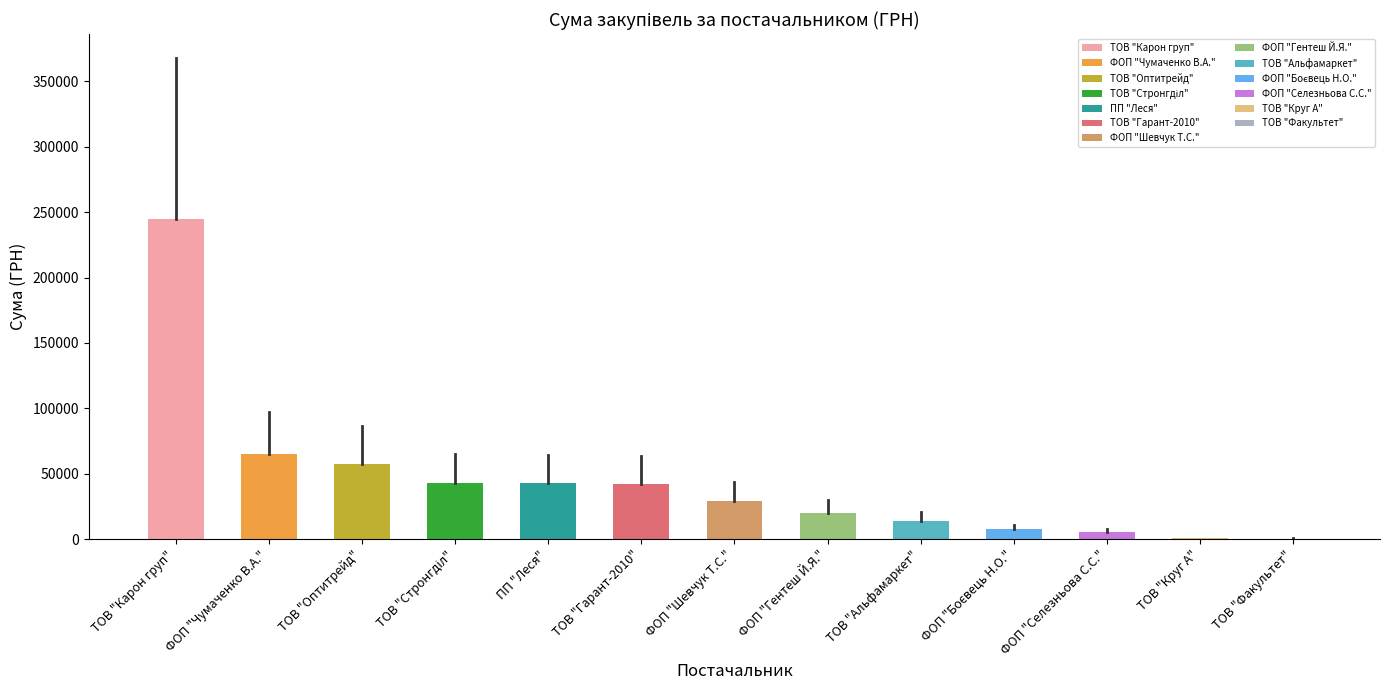

Between ПП "Леся" and ФОП "Гентеш Й.Я.", which is larger?

ПП "Леся"